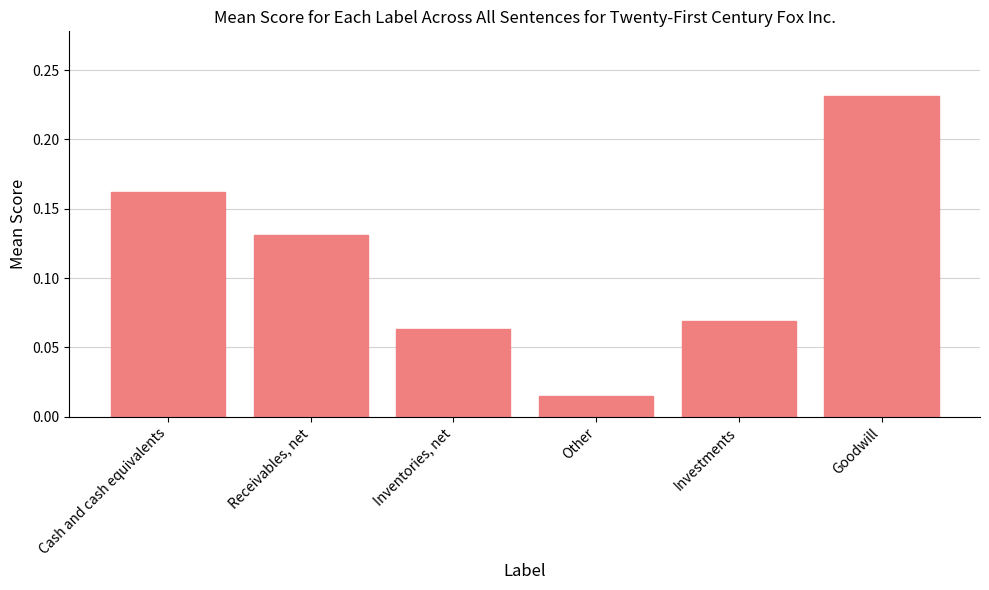

What is the sum of the values at Inventories, net and Goodwill?

0.3